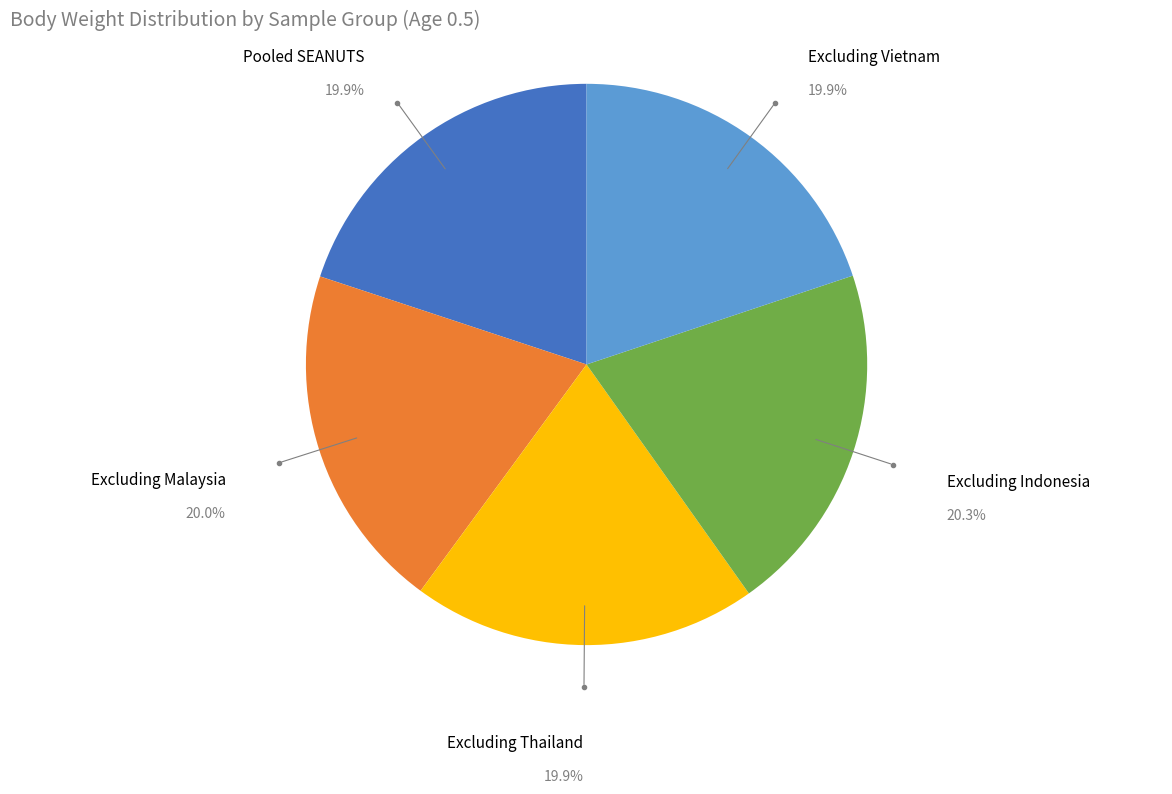

Does any single category account for the majority?

No